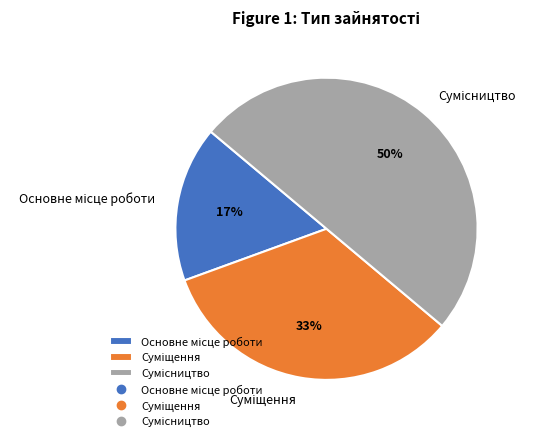

Count the number of slices in the pie.

3